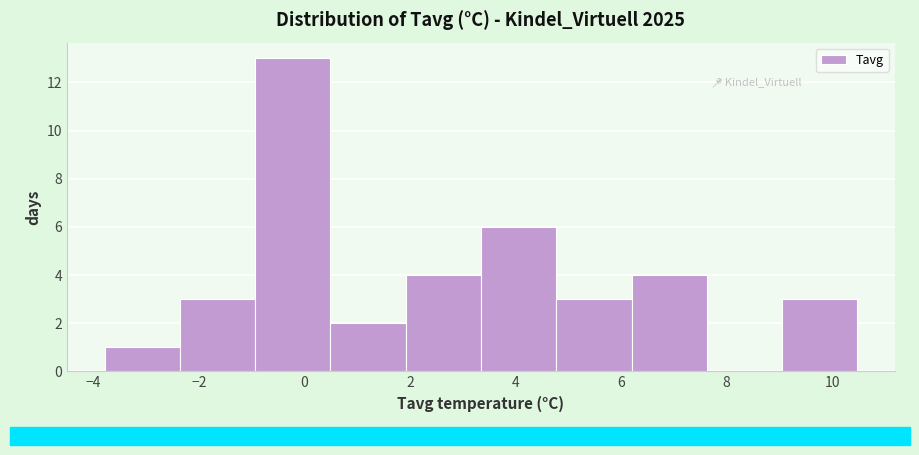

Over which range of the x-axis is the bar tallest?

-1.0 to 0.4